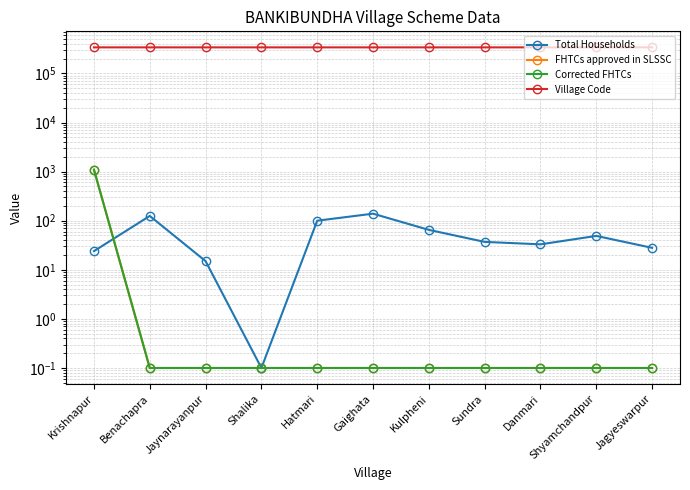

How many lines are shown in the chart?

4